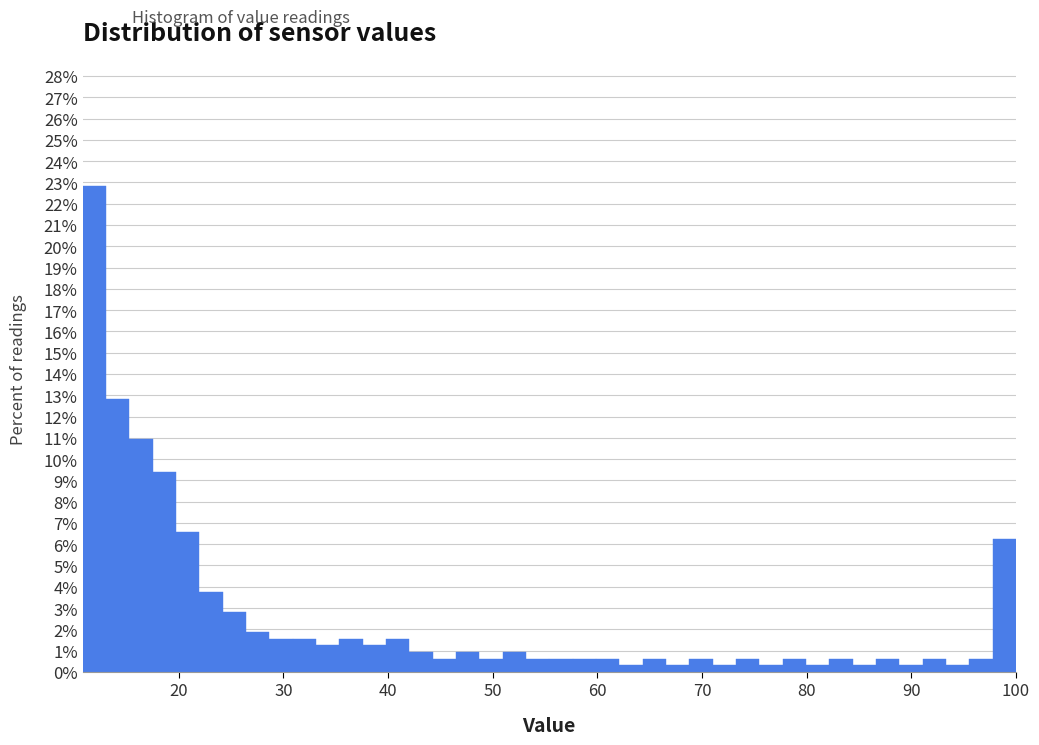

Read against the x-axis, roughly where is the centre of the tallest bar?

12